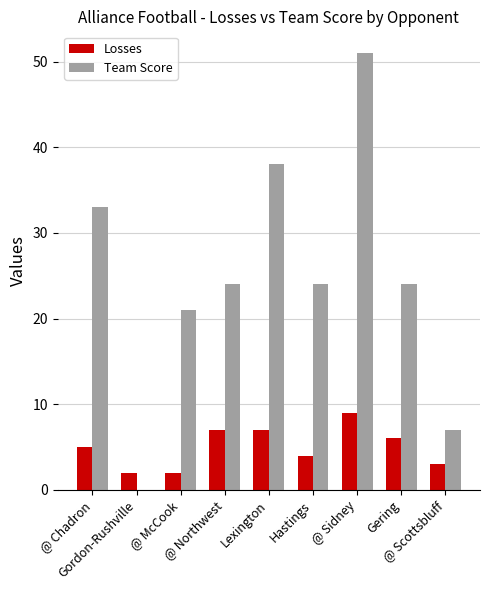

Is the value of Team Score at Gordon-Rushville greater than the value of Losses at @ Northwest?

No